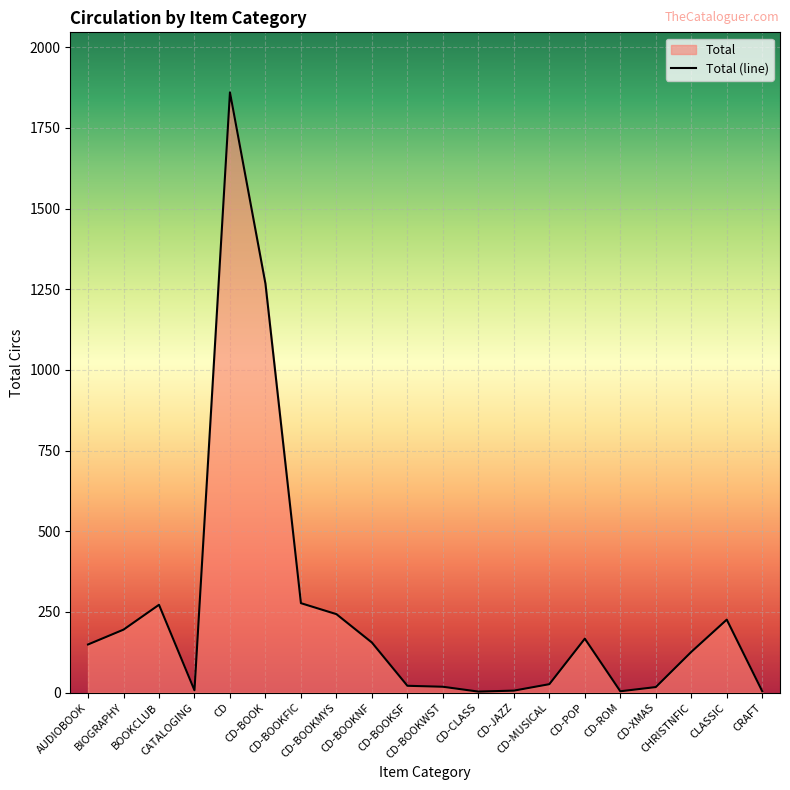

At which label does the data first exceed 149?

BIOGRAPHY